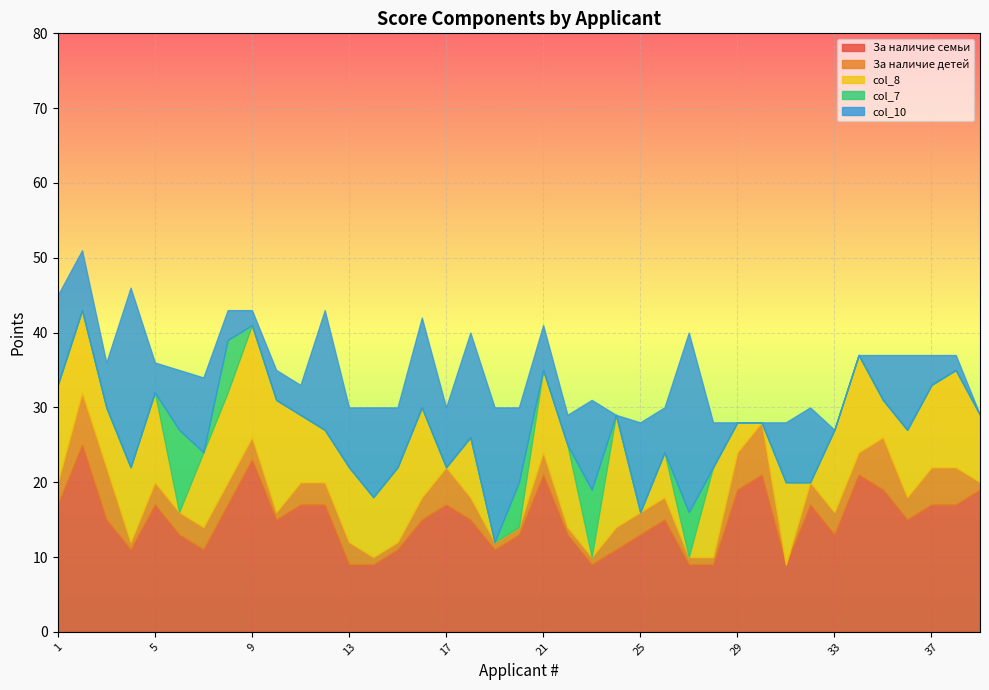

True or false: col_7 has a value of -7 at 24.

False